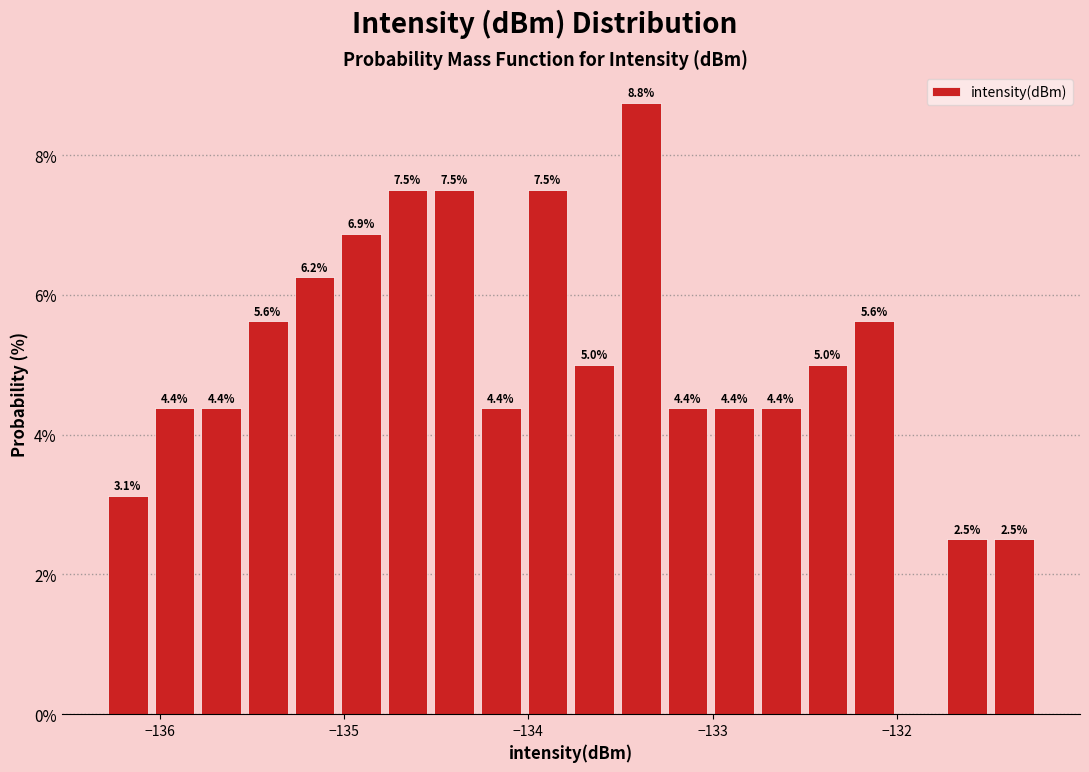

Around what value on the x-axis is the tallest bar? Give the approximate position of its centre, as read against the axis.

-133.4